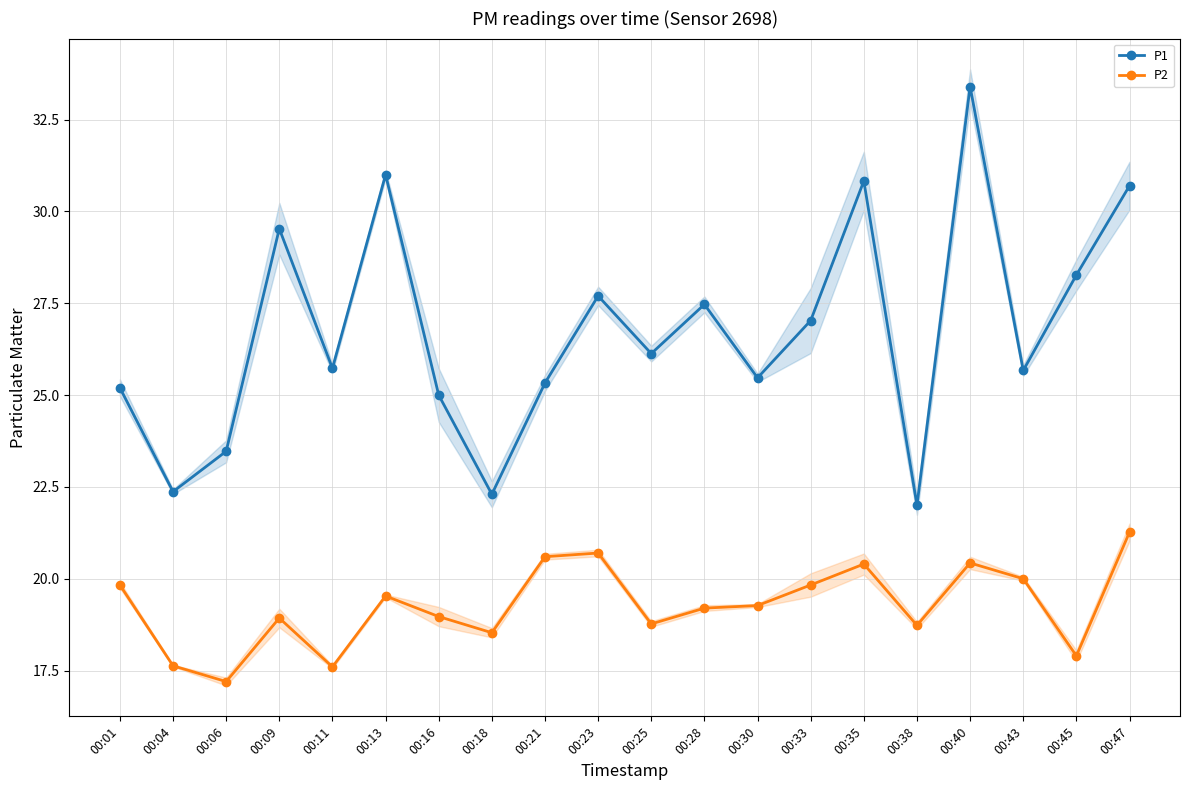

Which series has the widest spread of values?

P1